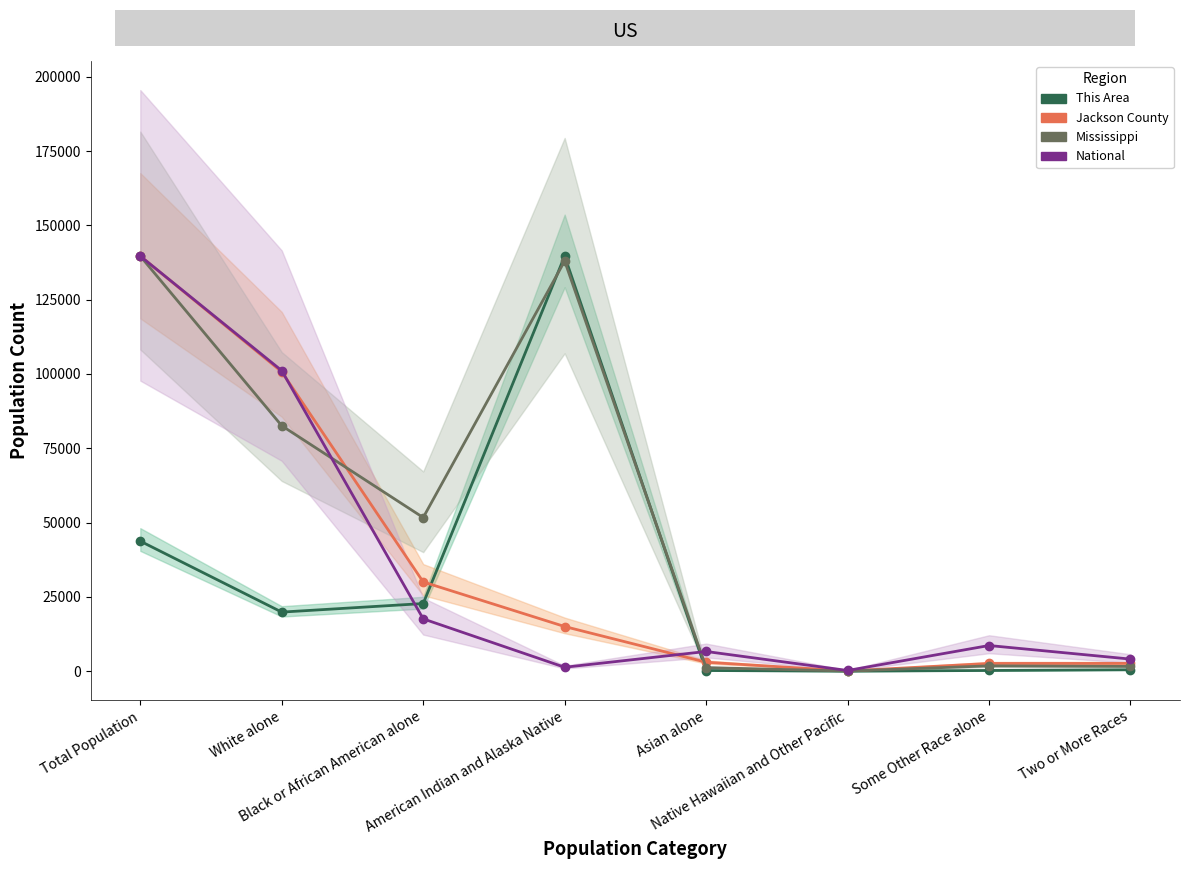

What is the difference between the highest and lowest values at American Indian and Alaska Native?

138341.5